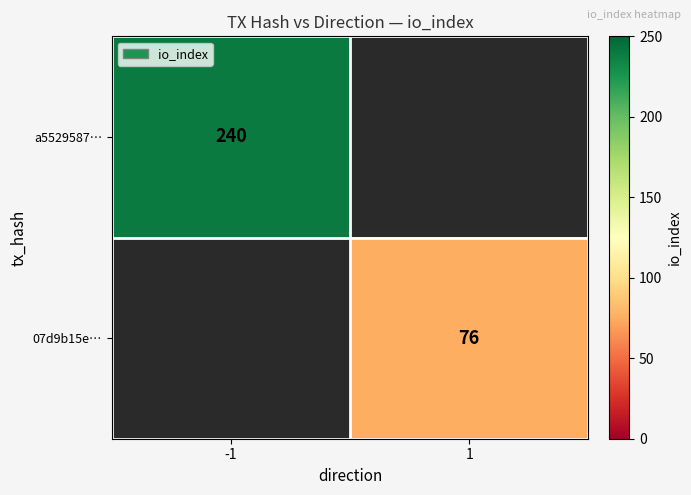

At which category is the sum across all series the highest?

-1